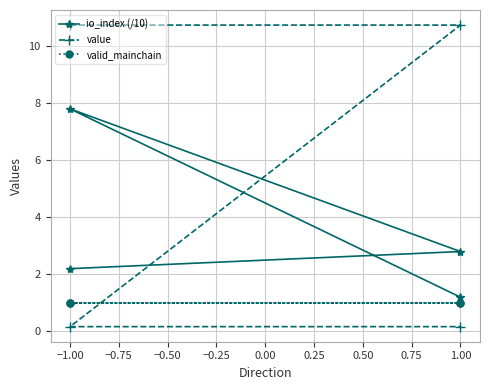

After their last crossing, which series has the higher values: value or valid_mainchain?

valid_mainchain